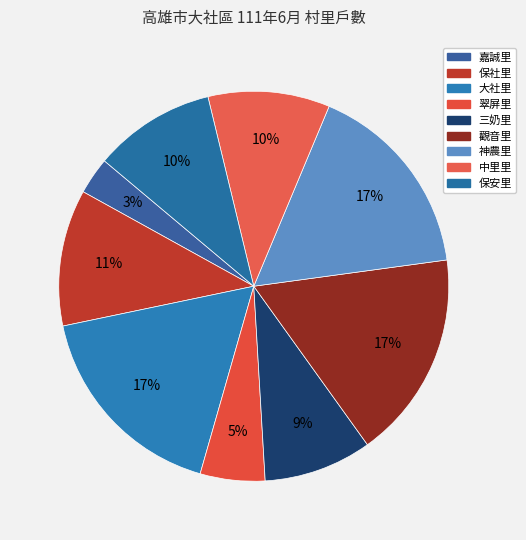

True or false: 翠屏里 accounts for 1% of the total.

False